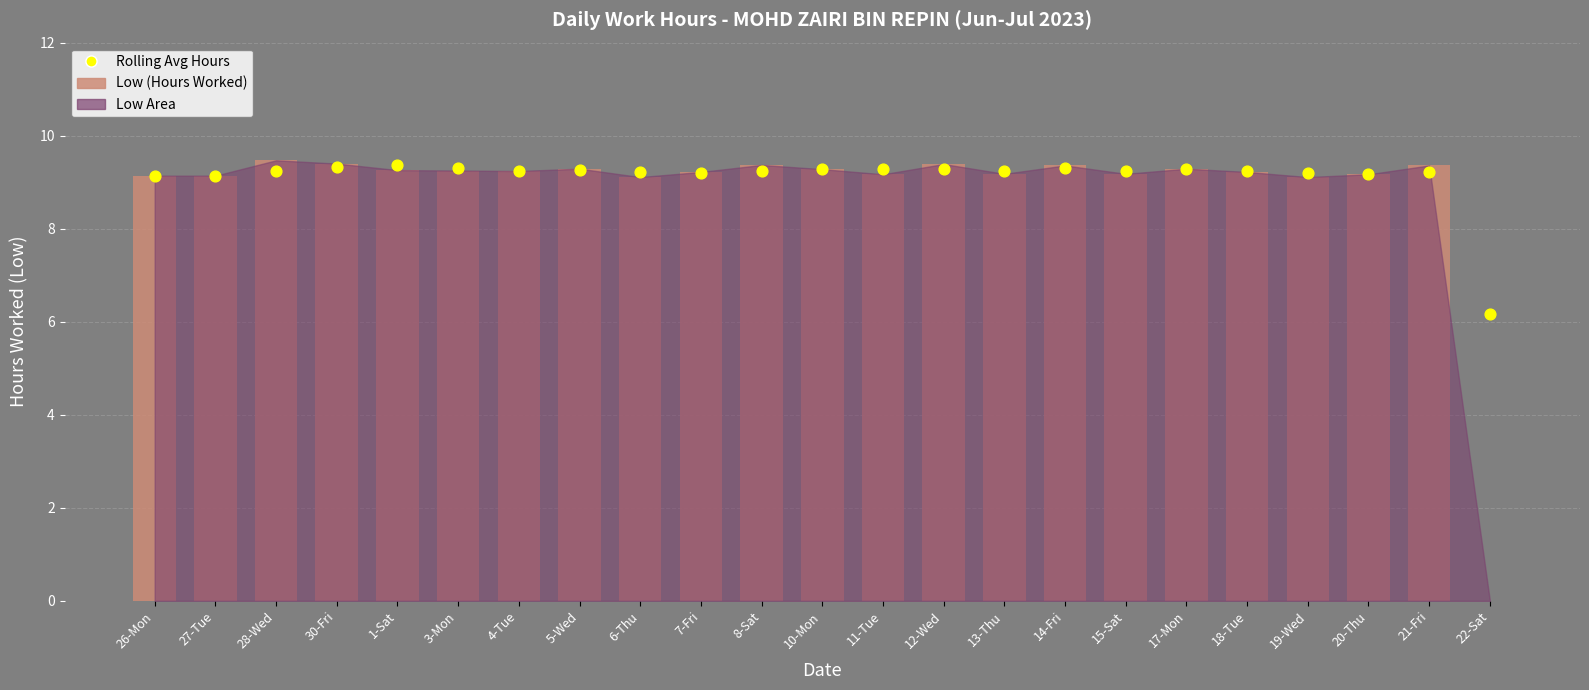

Which series has the largest Y range (max minus min)?

Low (Hours Worked)